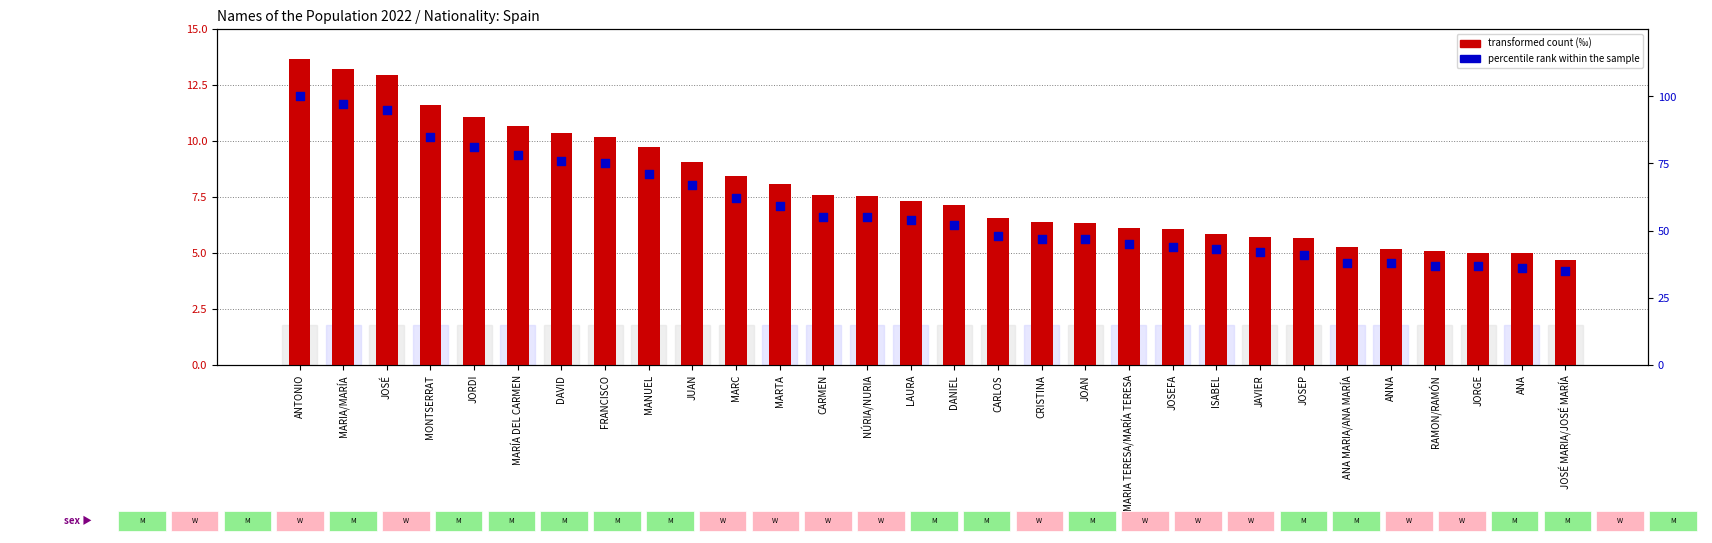

Approximately how many times larger is the value at JORGE compared to DANIEL?

0.7